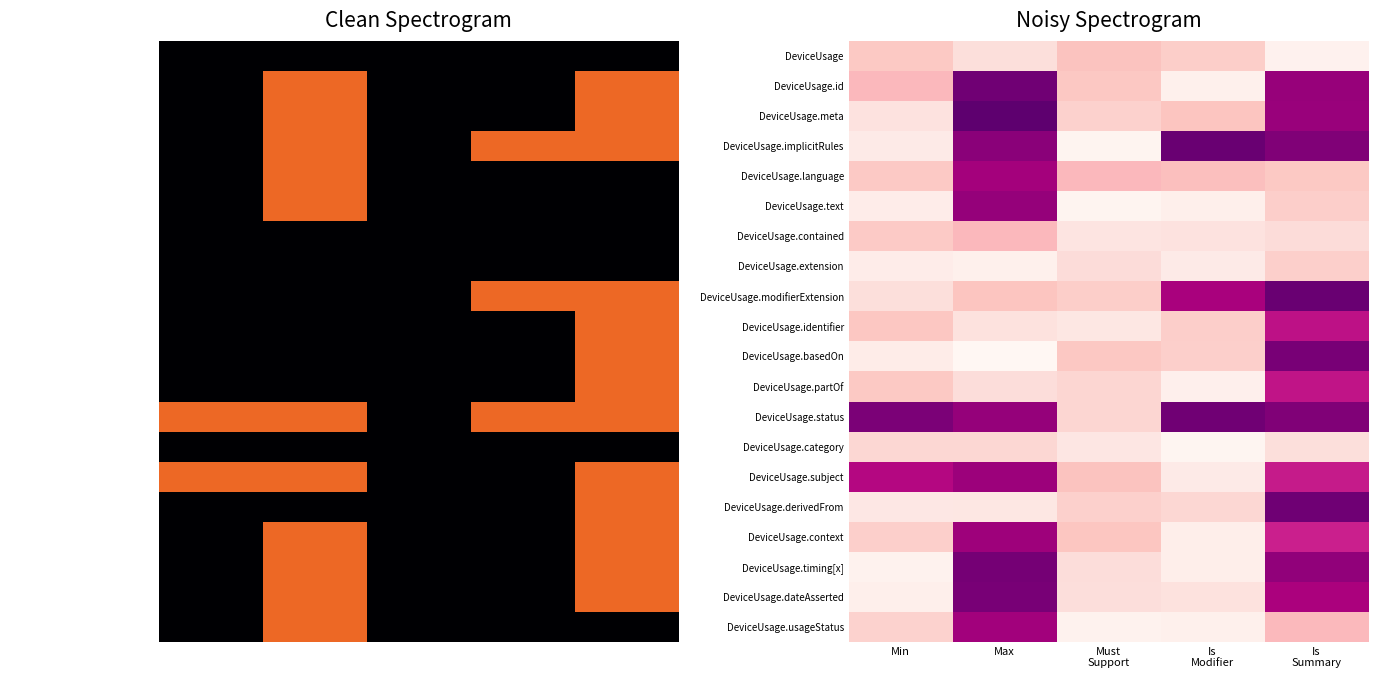

True or false: DeviceUsage.implicitRules has a value of 1.3 at Is Summary.

True